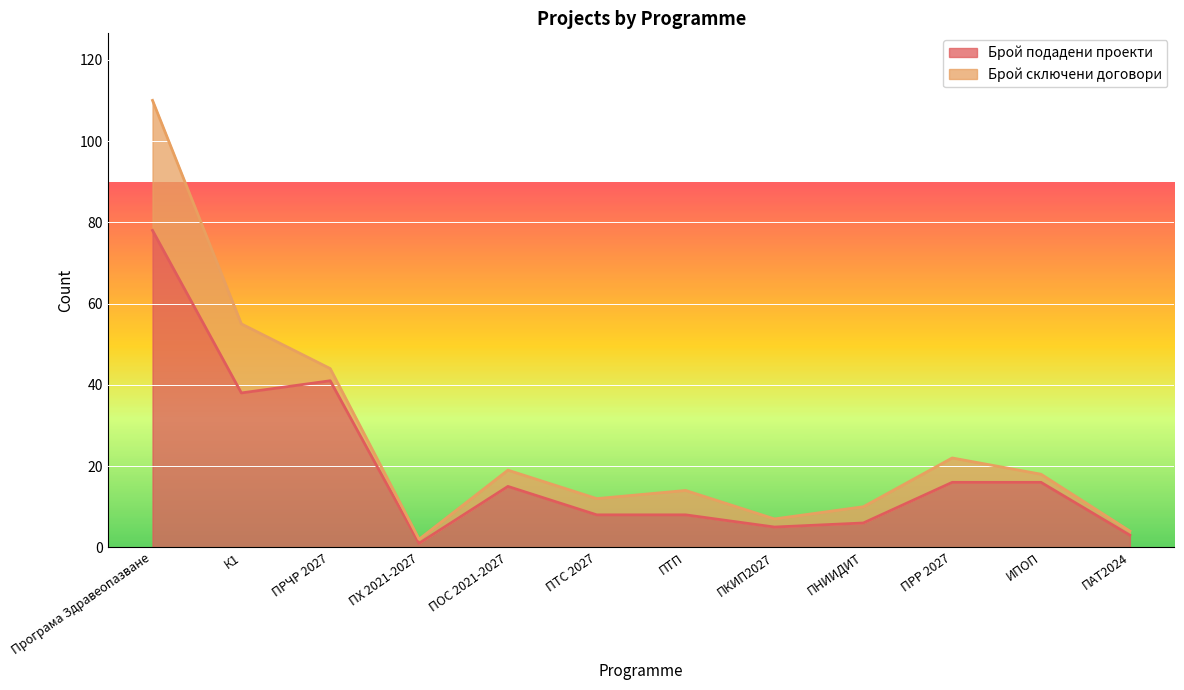

What is the label of the 4th point from the right?

ПНИИДИТ